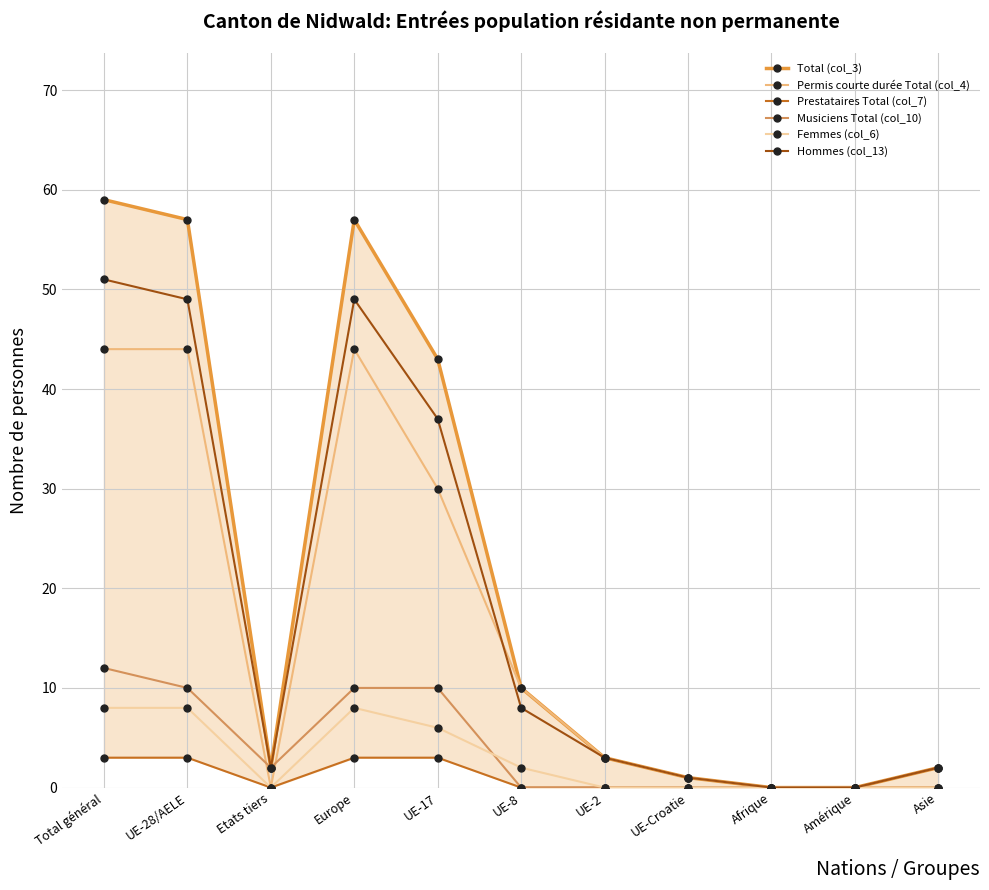

At which category does Hommes (col_13) reach its first local peak?

Europe